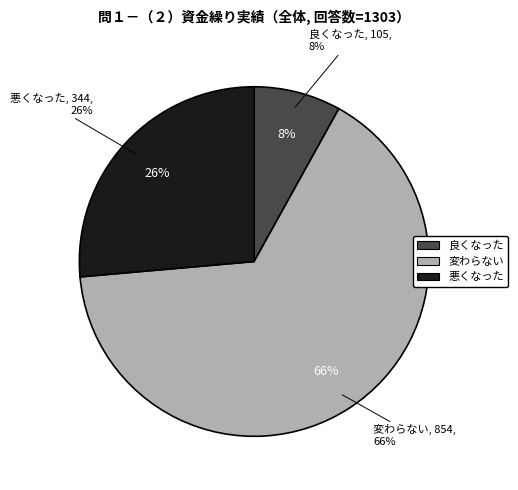

What is the ratio of the value at 悪くなった to the value at 変わらない?

0.4